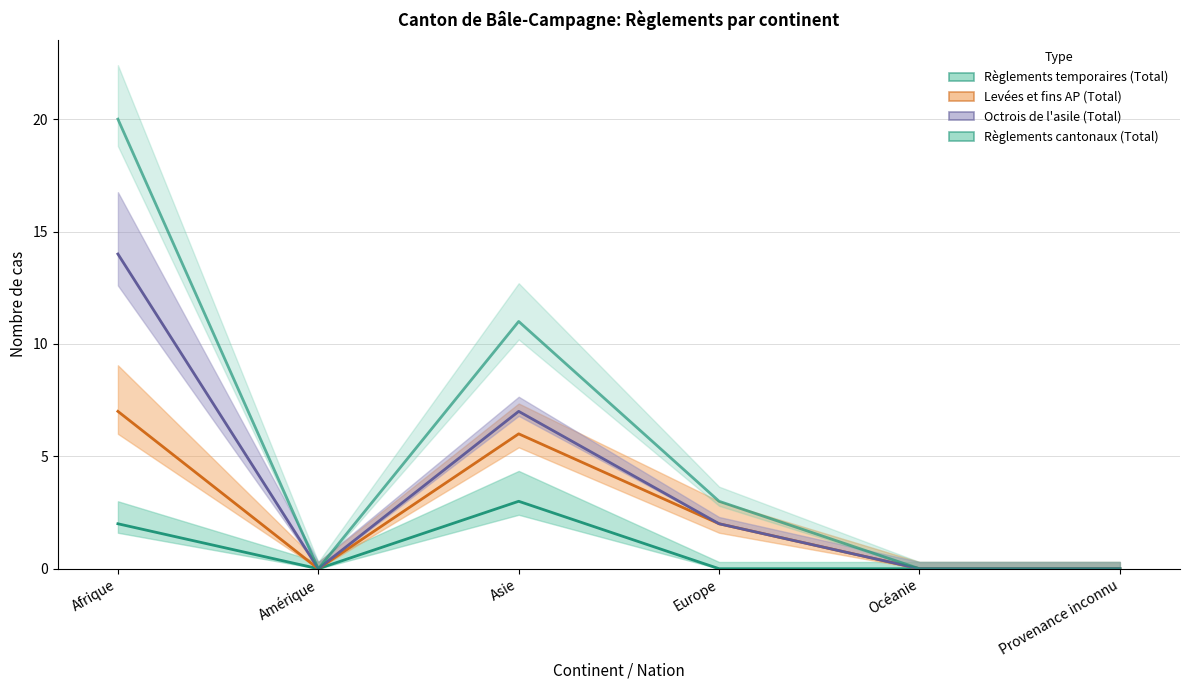

Which category has the highest value in the Règlements temporaires (Total) series?

Asie